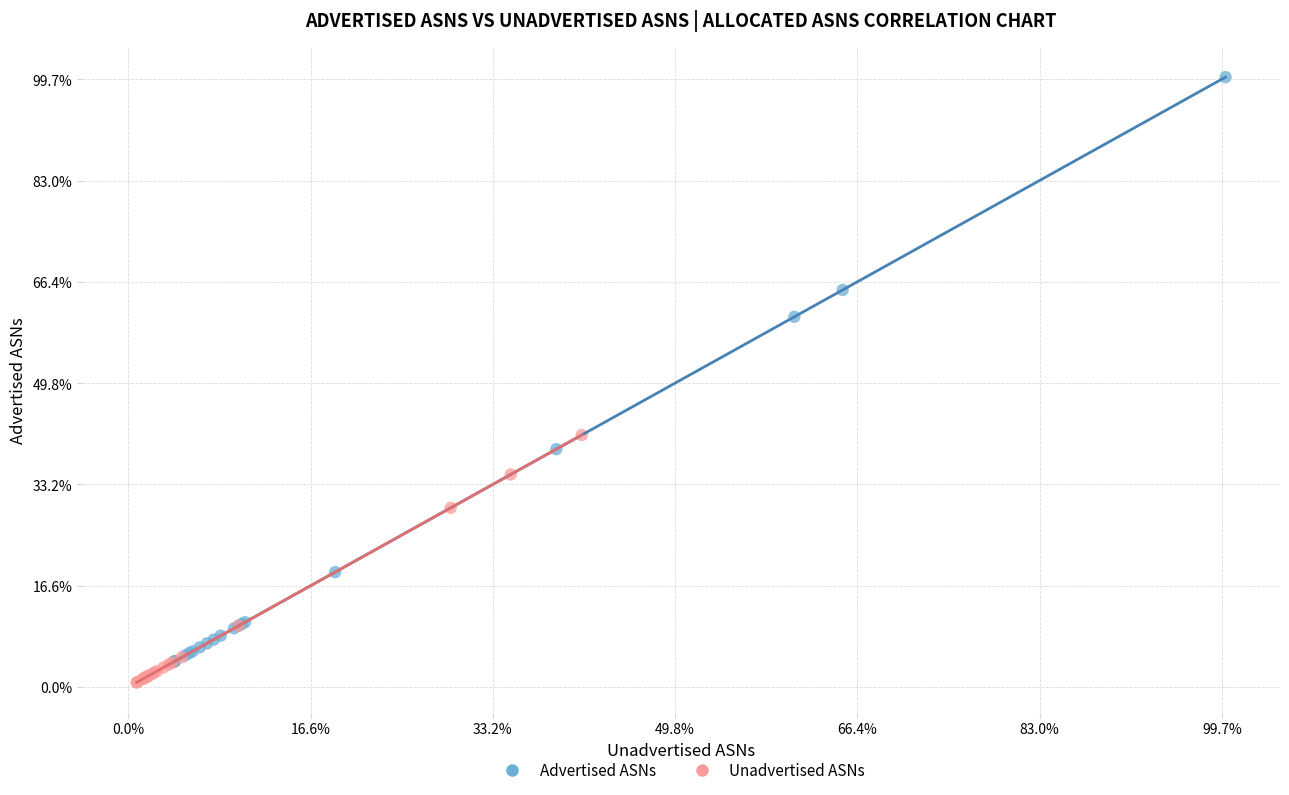

What are all the series names shown in the legend?

Advertised ASNs, Unadvertised ASNs